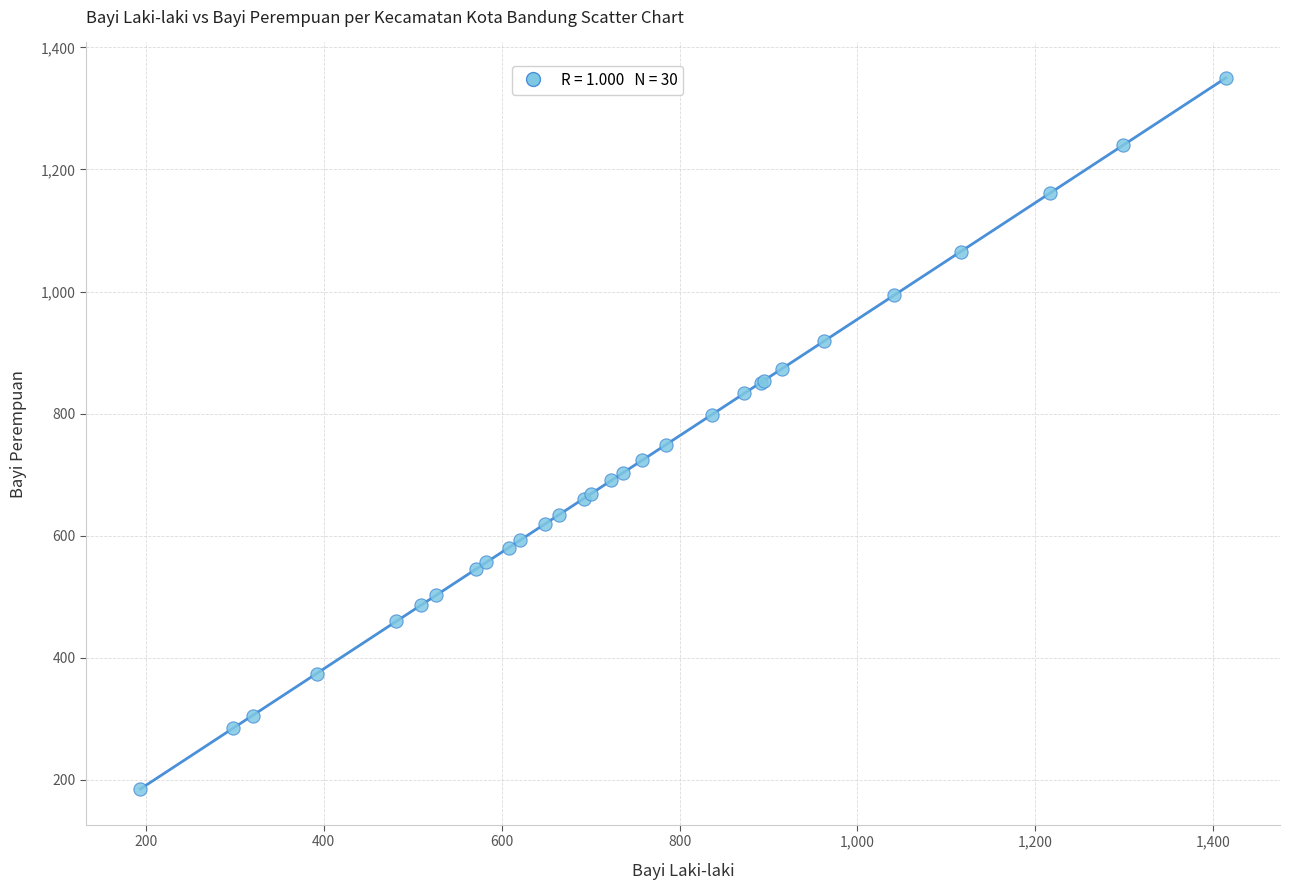

What Y value in the scatter plot is closest to 767?

749